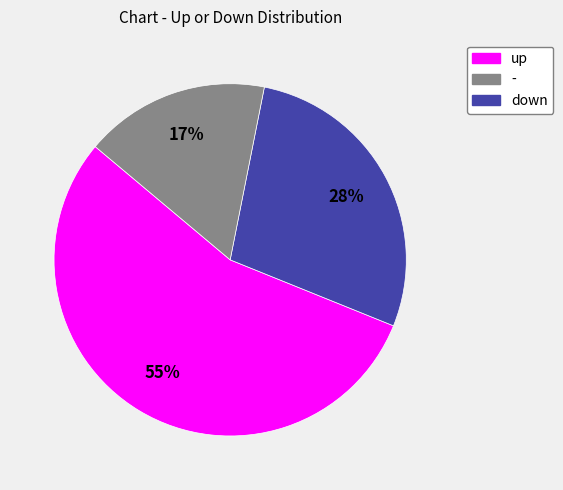

Approximately how many times larger is the value at up compared to down?

3.2